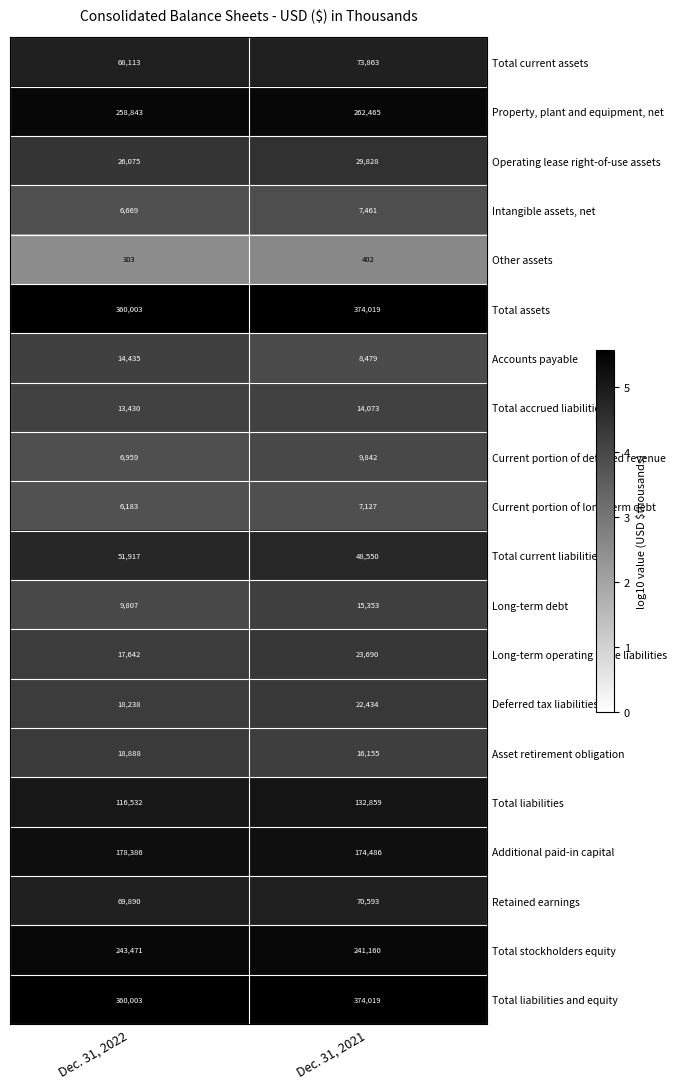

What is the difference between the Long-term debt values at Dec. 31, 2022 and Dec. 31, 2021?

5546